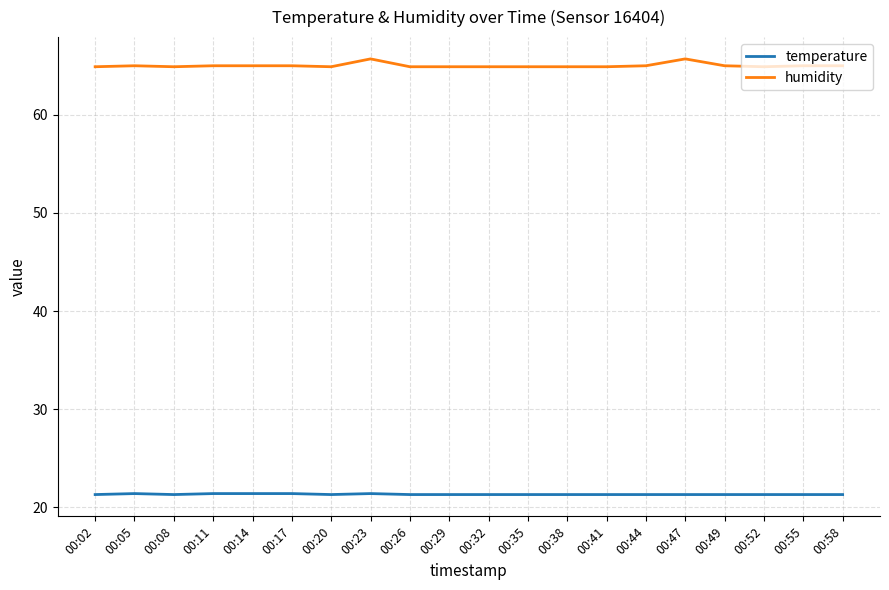

List the series in order of their peak value, lowest first.

temperature, humidity